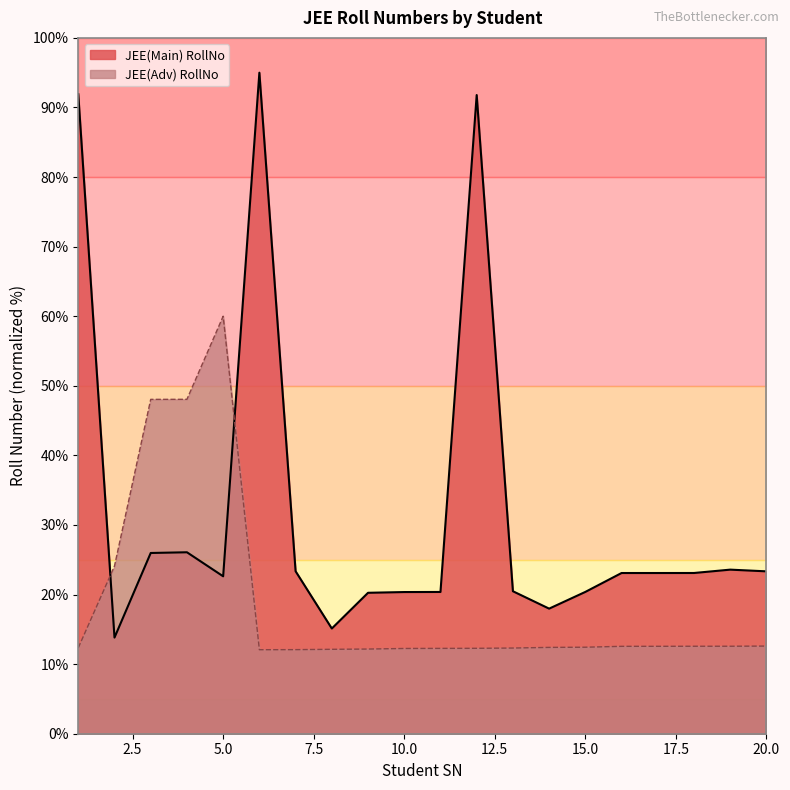

What is the value of the JEE(Adv) RollNo point at the 18th from the left?

12.6